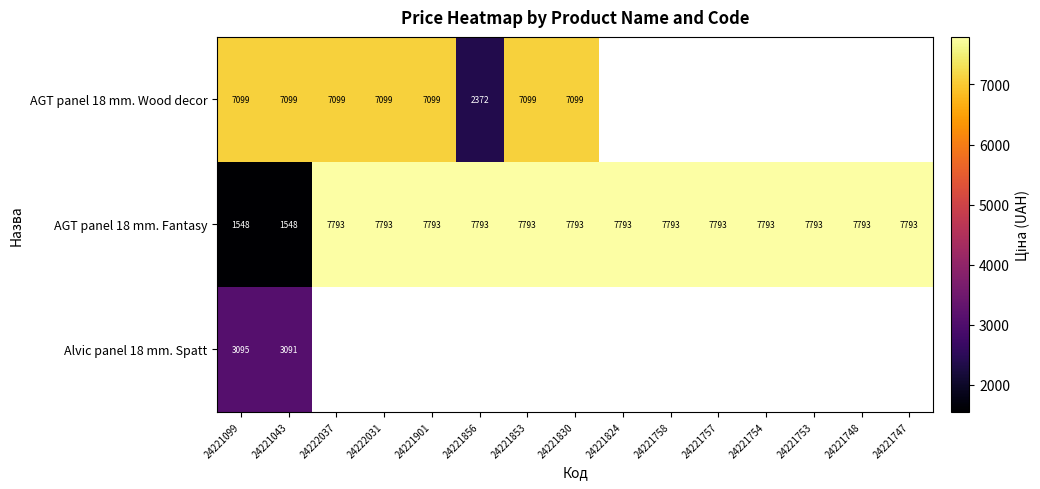

What is the spread (max minus min) of values at 24221099?

5551.0